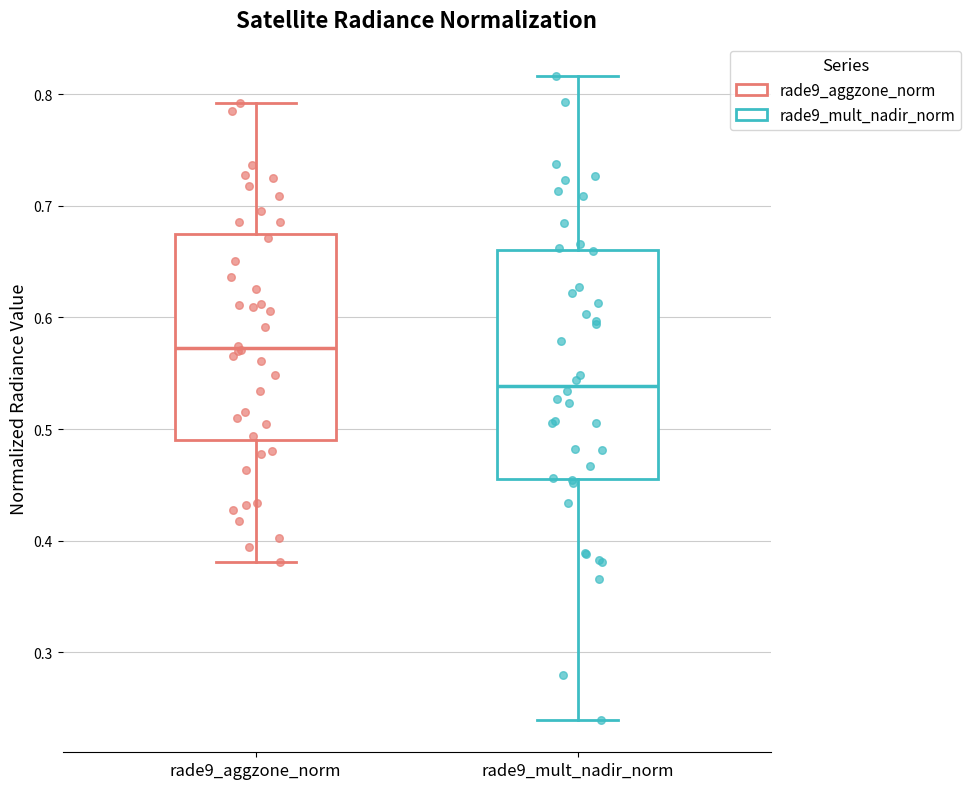

Reading left to right, read every box against the y-axis: the position of its median line, the range the box covers, and the ends of its whiskers. The values are not printed on the chart, so give them approximately, as read against the axis.

rade9_aggzone_norm: median 0.57, box 0.49 to 0.67, whiskers 0.38 to 0.79
rade9_mult_nadir_norm: median 0.54, box 0.46 to 0.66, whiskers 0.24 to 0.82